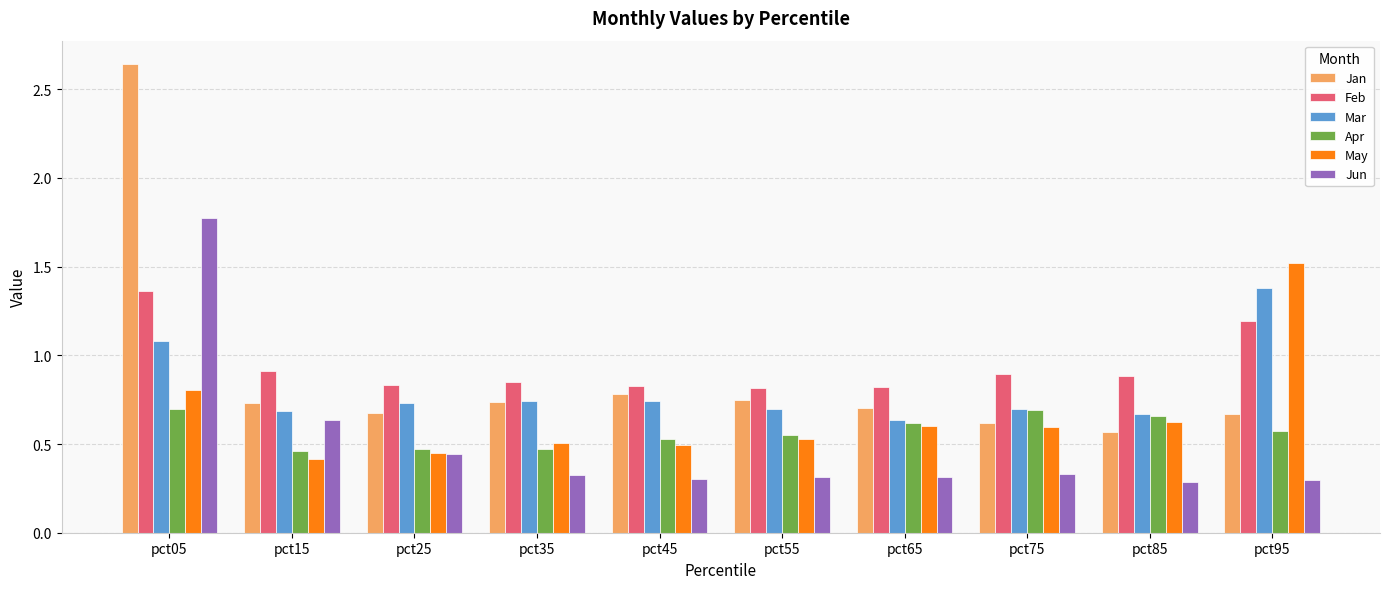

Which label corresponds to the largest value in the chart?

pct05